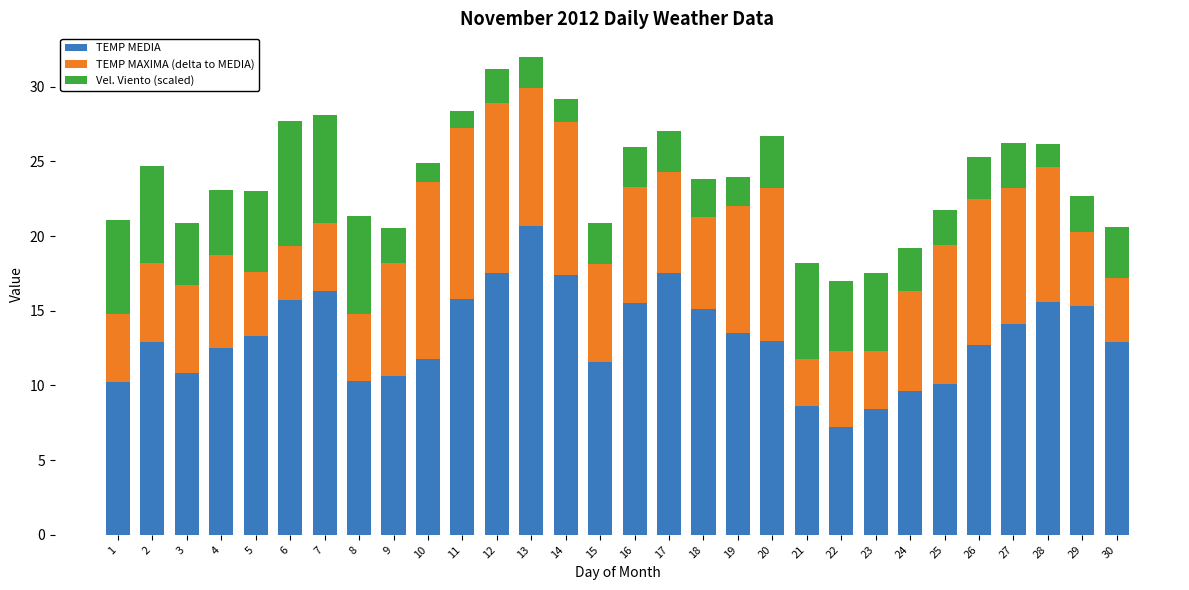

Count the number of data series in this chart.

3